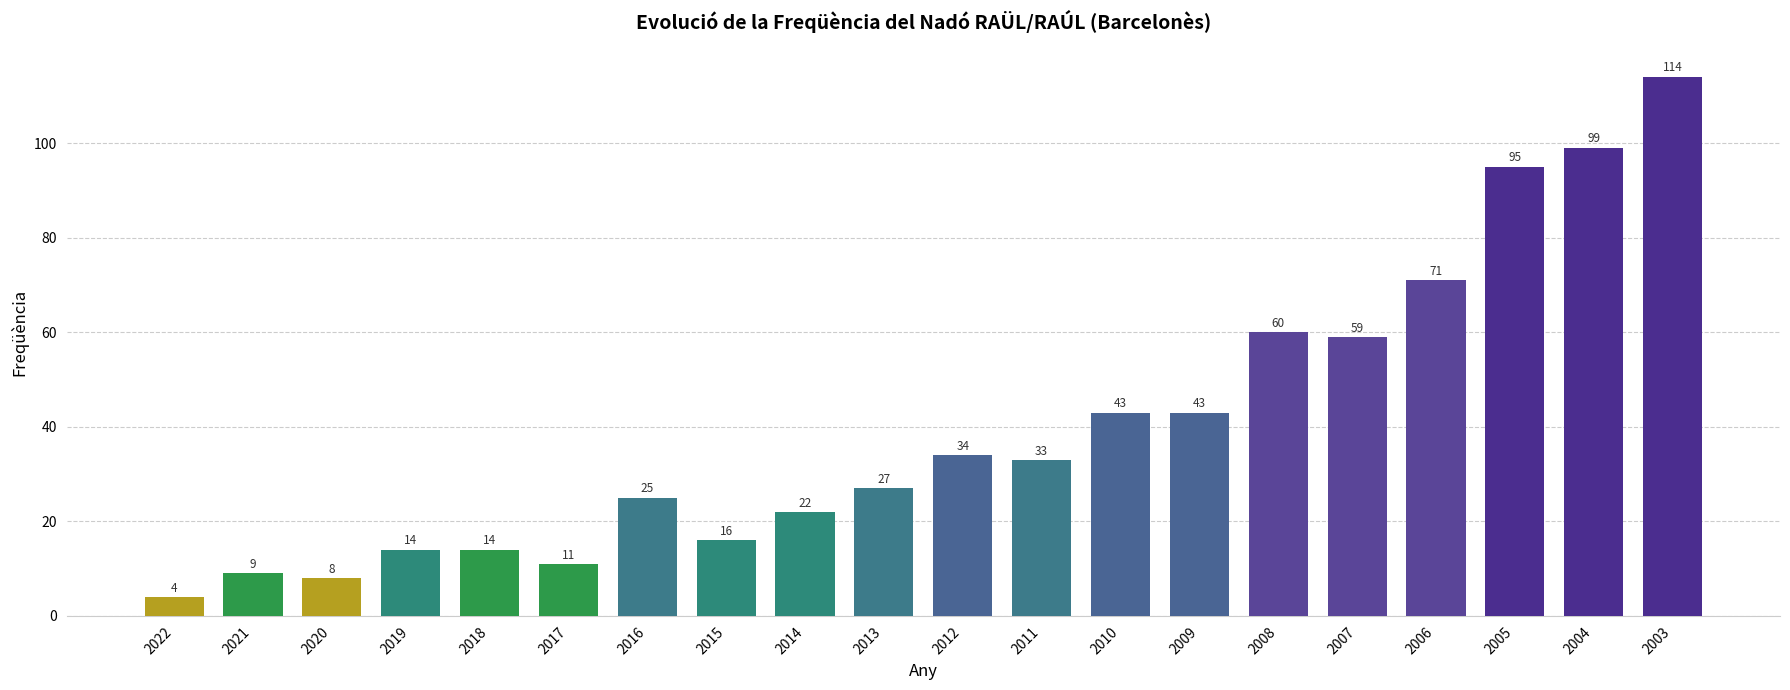

The chart shows a value of 29 at 2007. True or false?

False